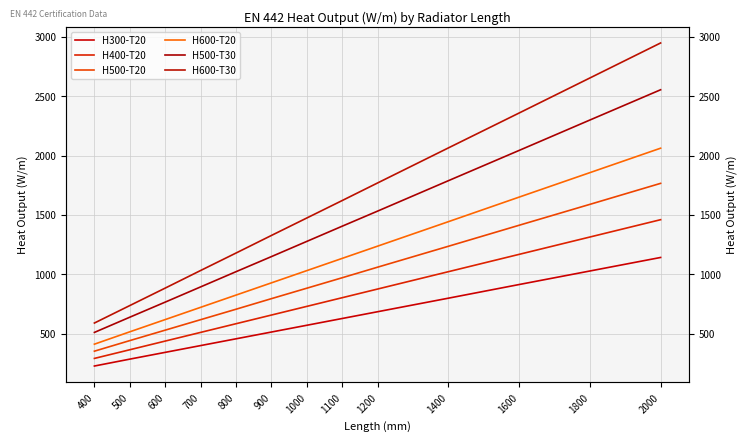

True or false: H400-T20 and H300-T20 cross at least once.

False